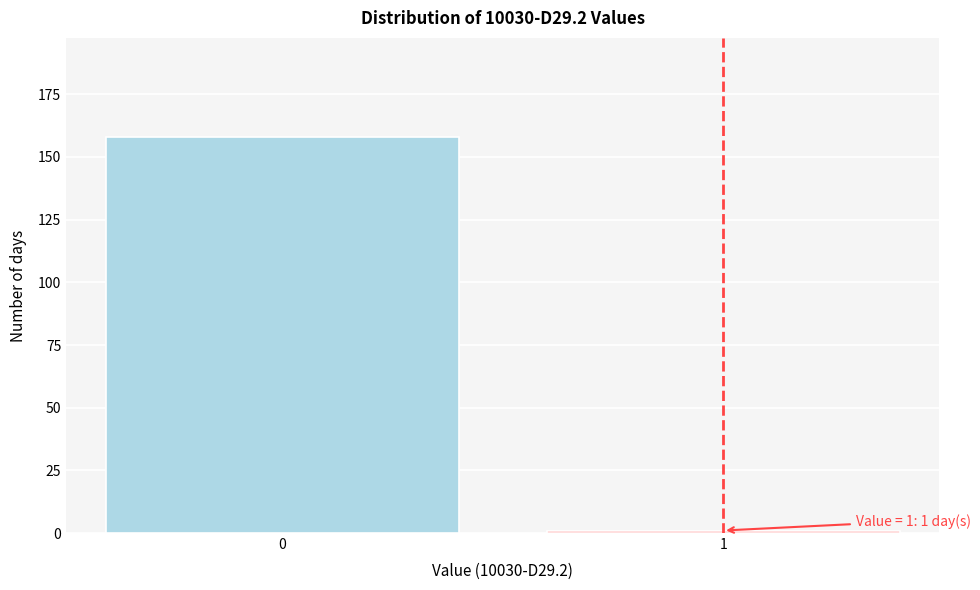

Reading left to right, list all the values displayed in this chart.

158	1